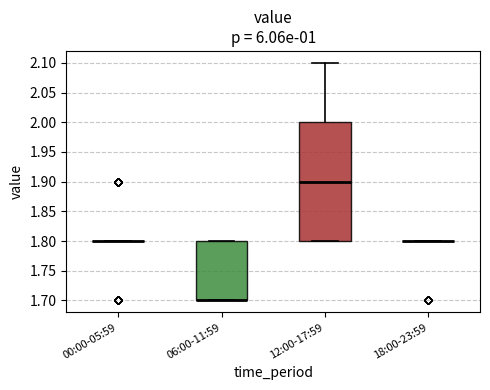

Which box is the tallest, from its lower edge to its upper edge?

12:00-17:59